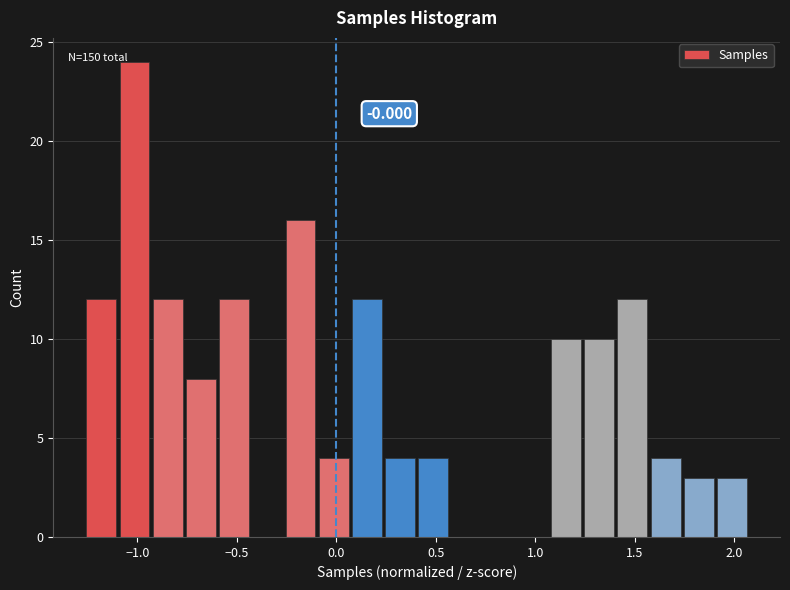

Around what value on the x-axis is the tallest bar? Give the approximate position of its centre, as read against the axis.

-1.00